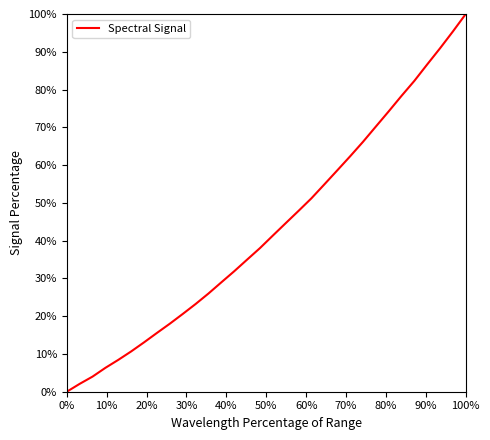

What is the greatest value displayed?

100.0